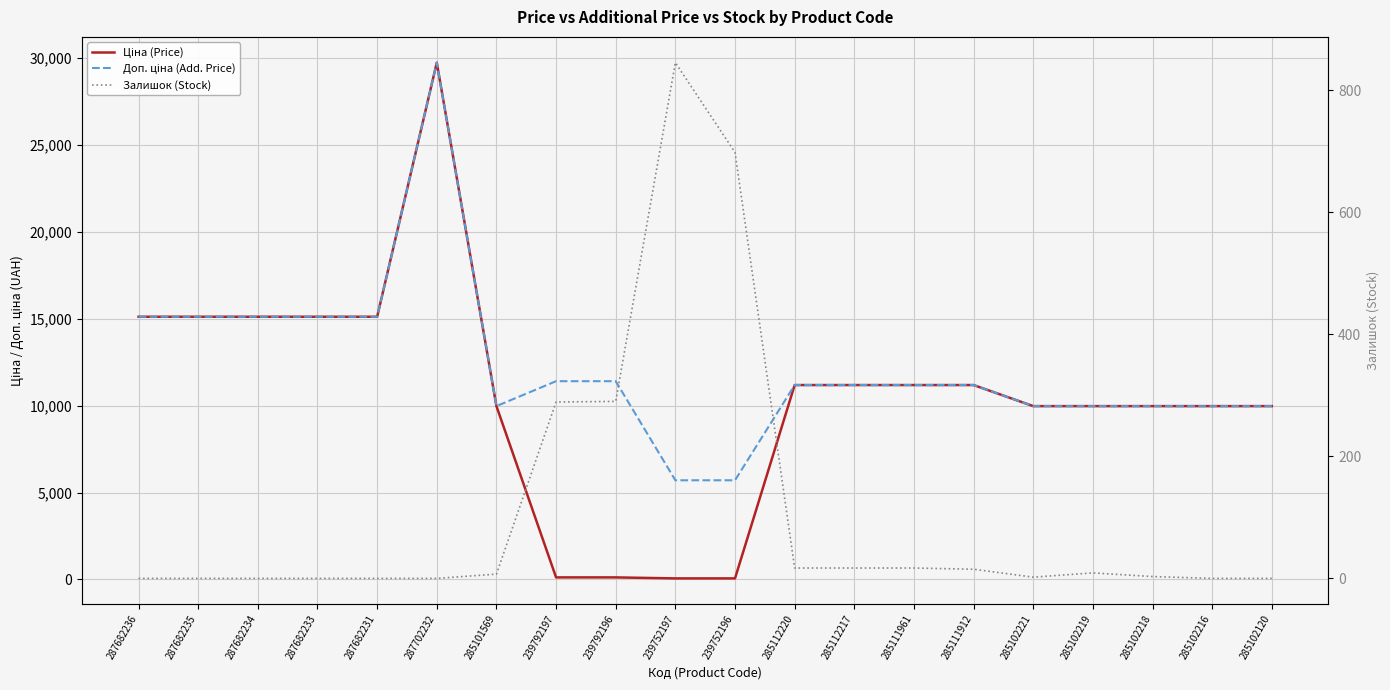

Is the value of Залишок (Stock) at 287682233 greater than the value of Доп. ціна (Add. Price) at 285102219?

No